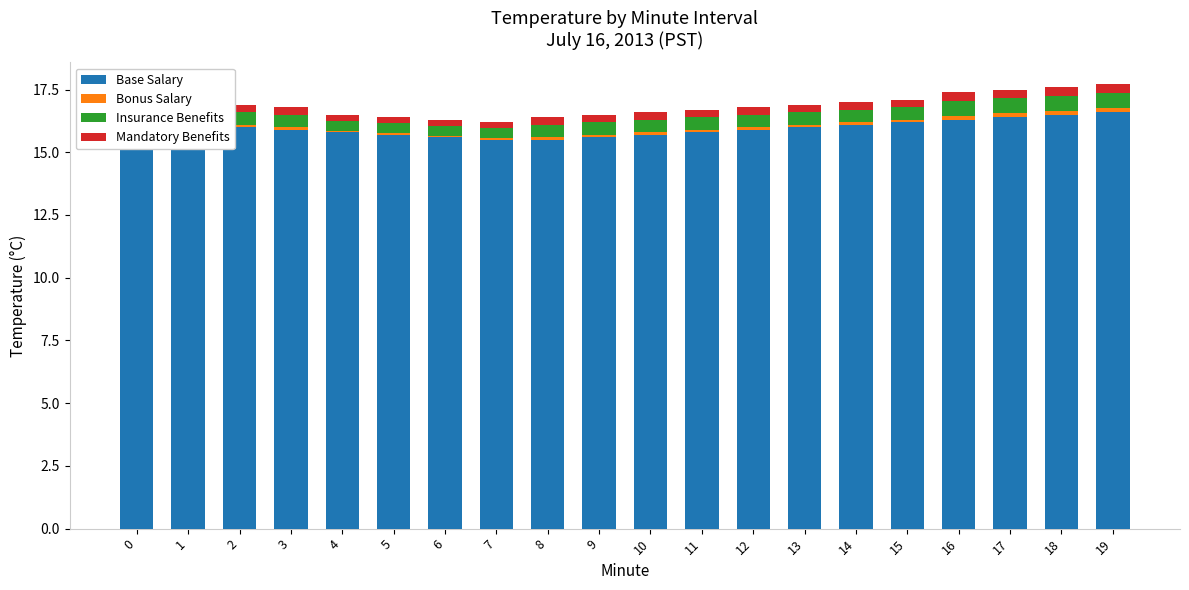

What is the highest value of the Base Salary series?

16.6